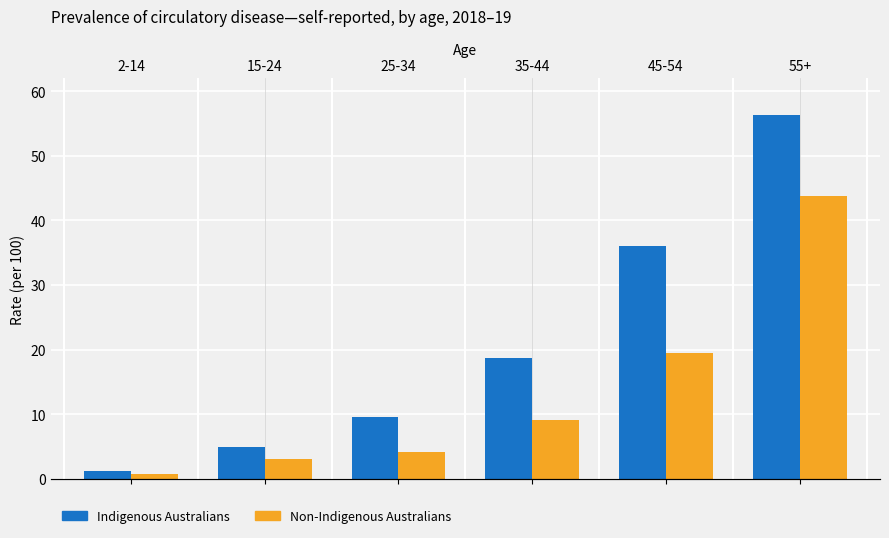

What is the difference between the Non-Indigenous Australians values at 45-54 and 25-34?

15.2